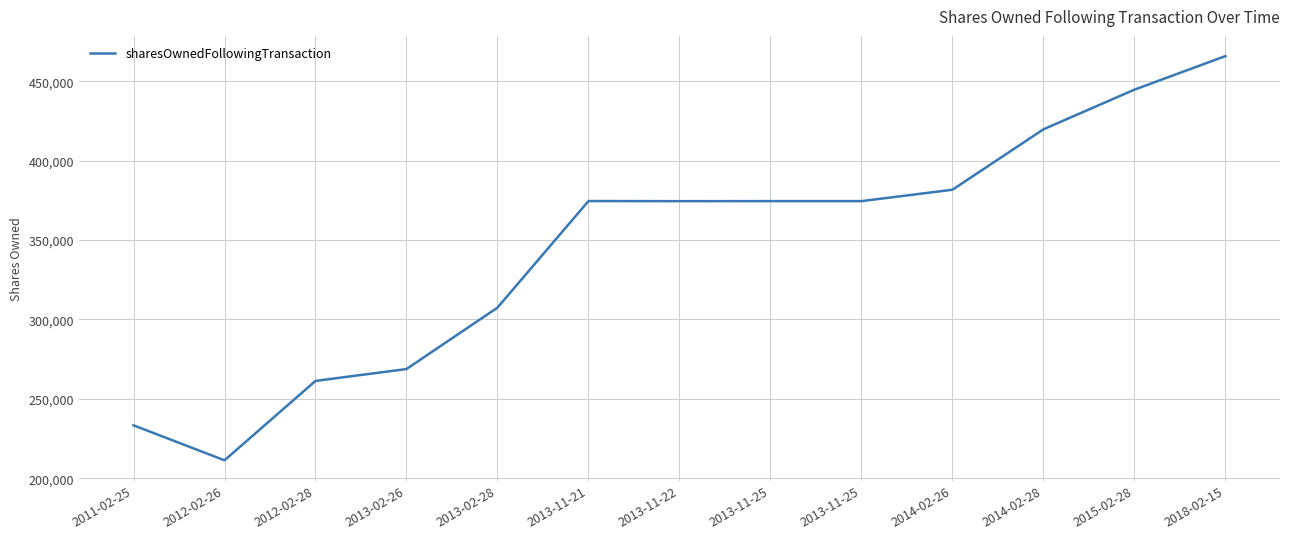

At which label is the value closest to 338583?

2013-02-28